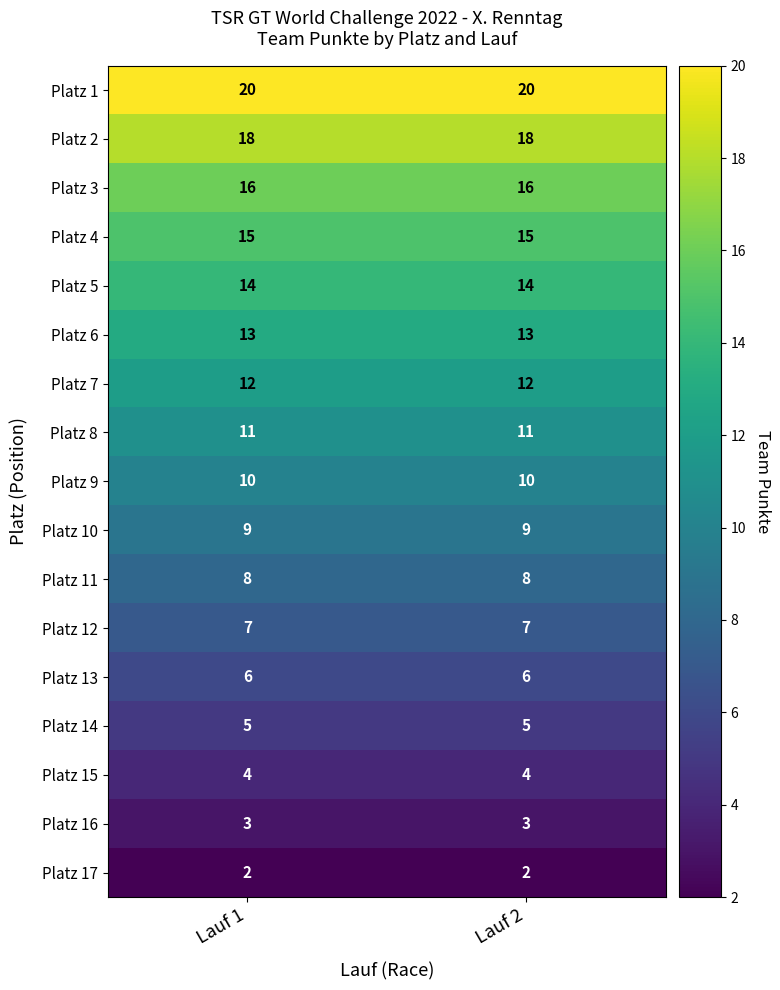

At how many categories does at least one series exceed 3?

2